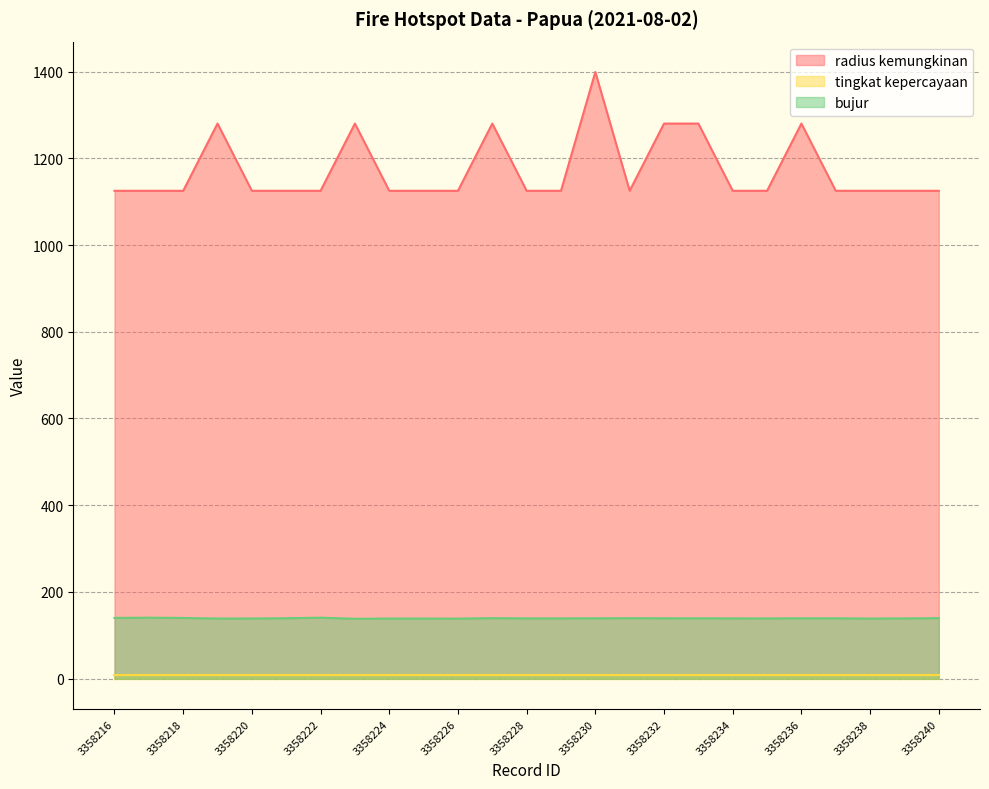

Which series has the largest range (max minus min)?

radius kemungkinan